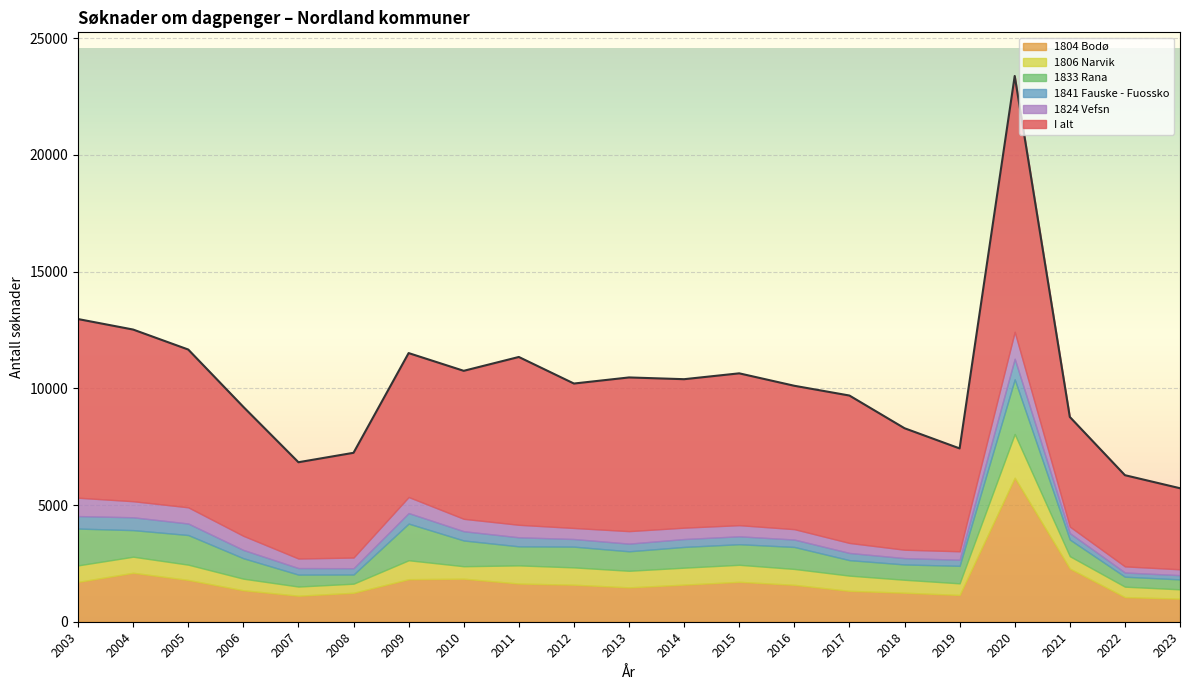

What is the difference between the second highest and second lowest values in the 1824 Vefsn series?

524